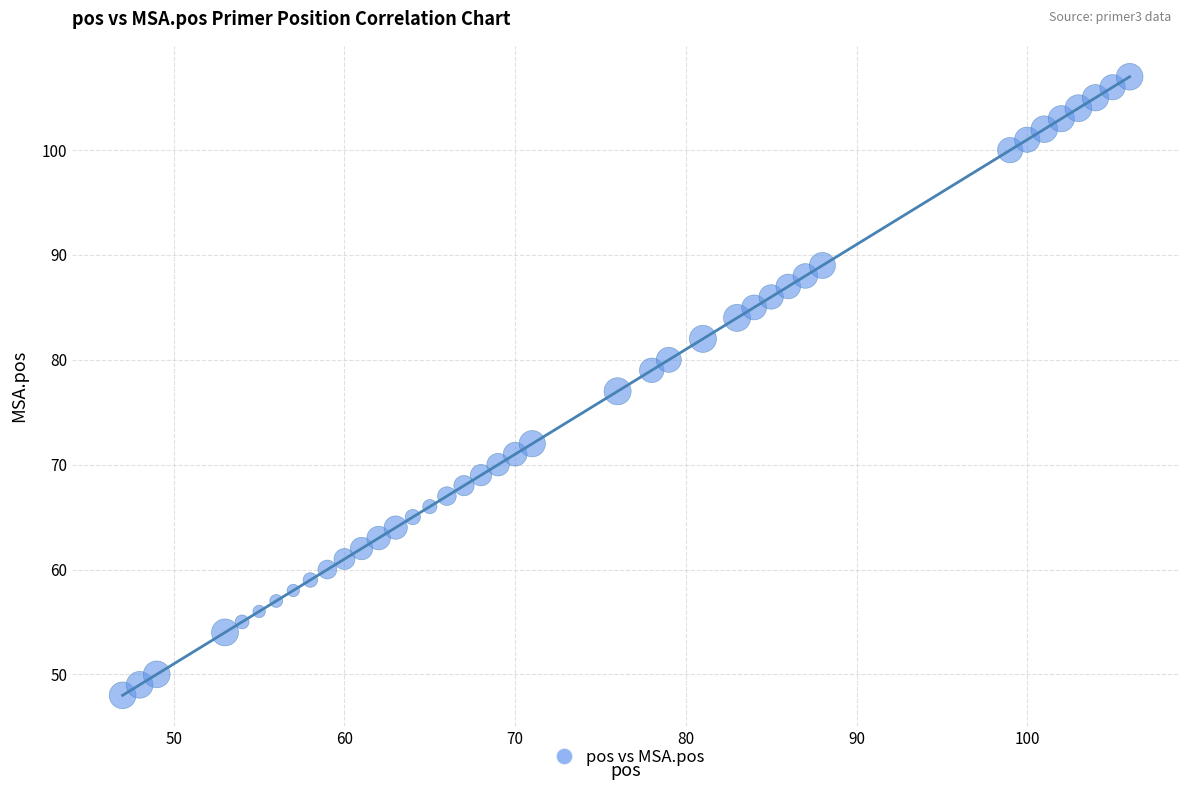

What is the range of X values (max minus min)?

59